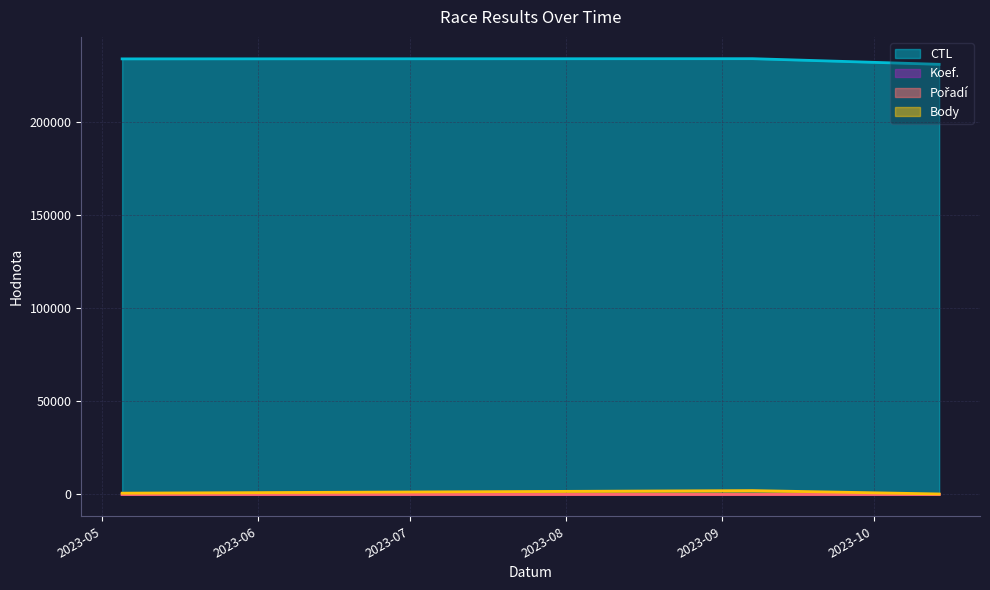

What is the label of the 2nd point from the right?

2023-09-07